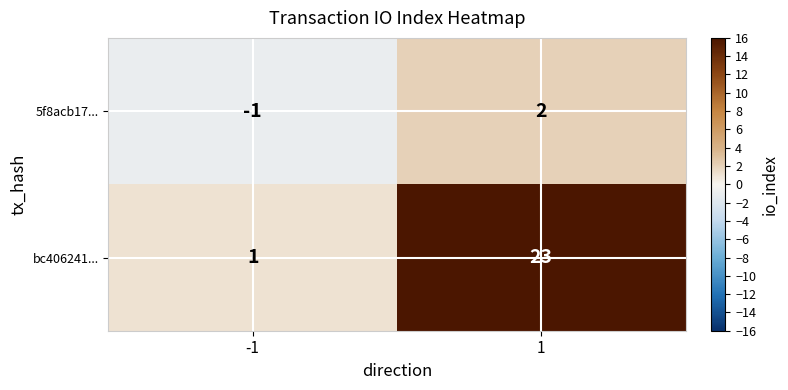

What is the average value of the bc406241... series?

12